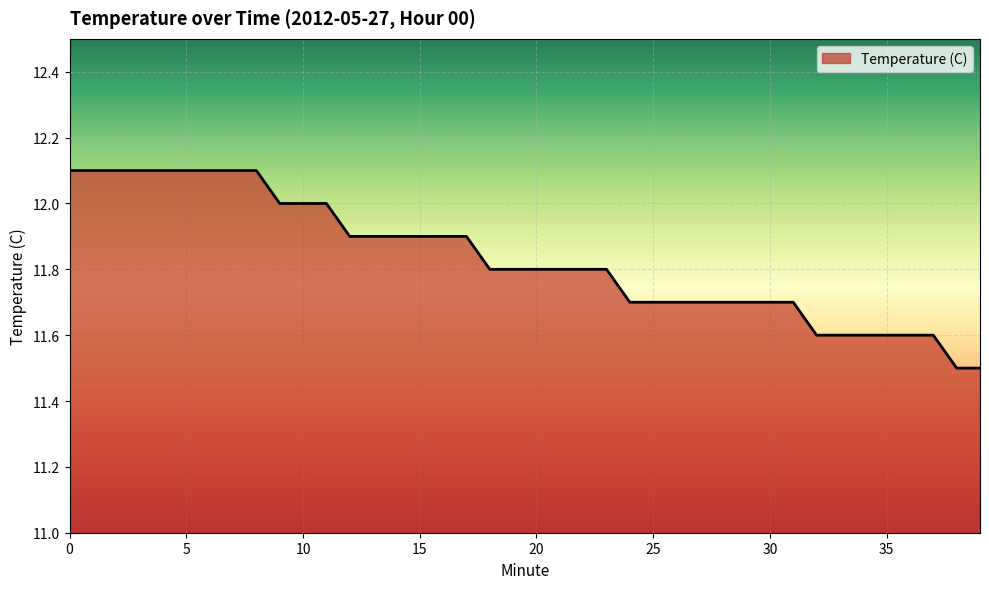

How many values are between 11 and 12?

31